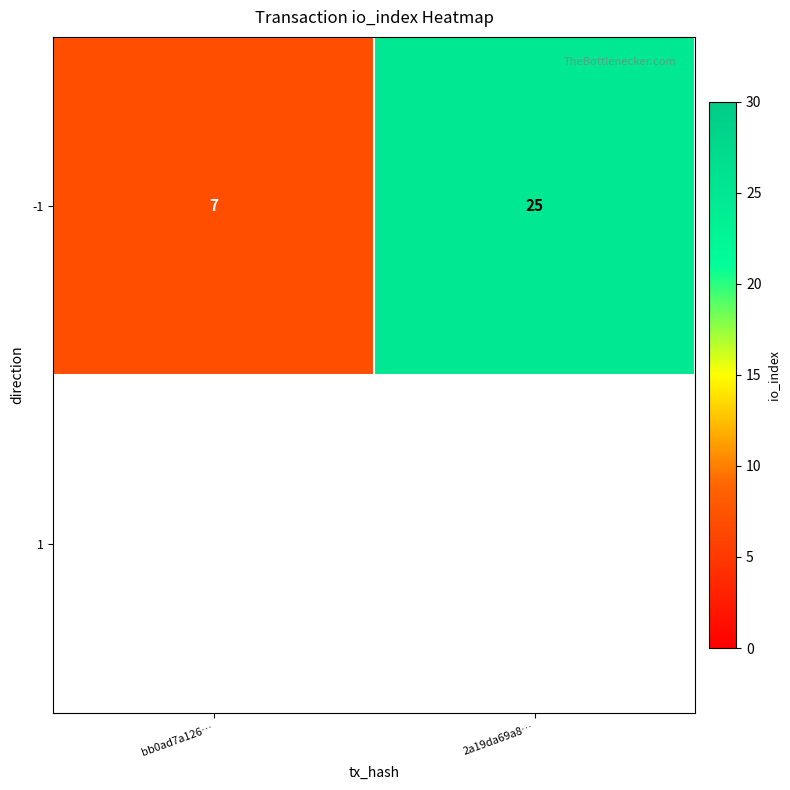

Reading left to right, list all the values displayed in this chart.

7	25